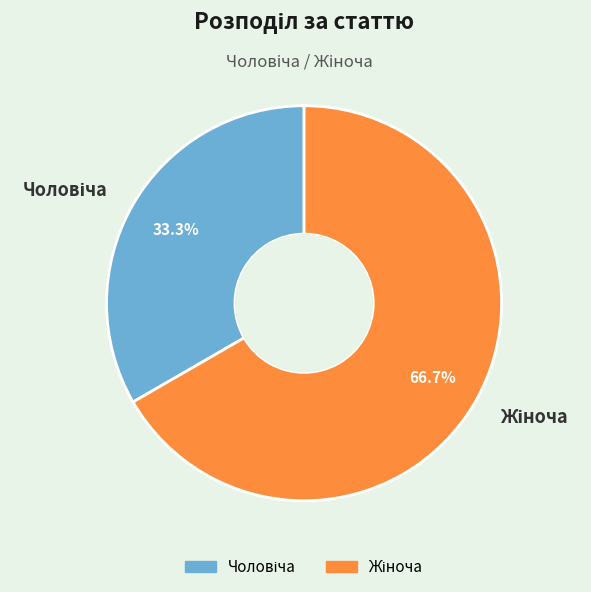

To the nearest percent, what is the average slice percentage?

50%